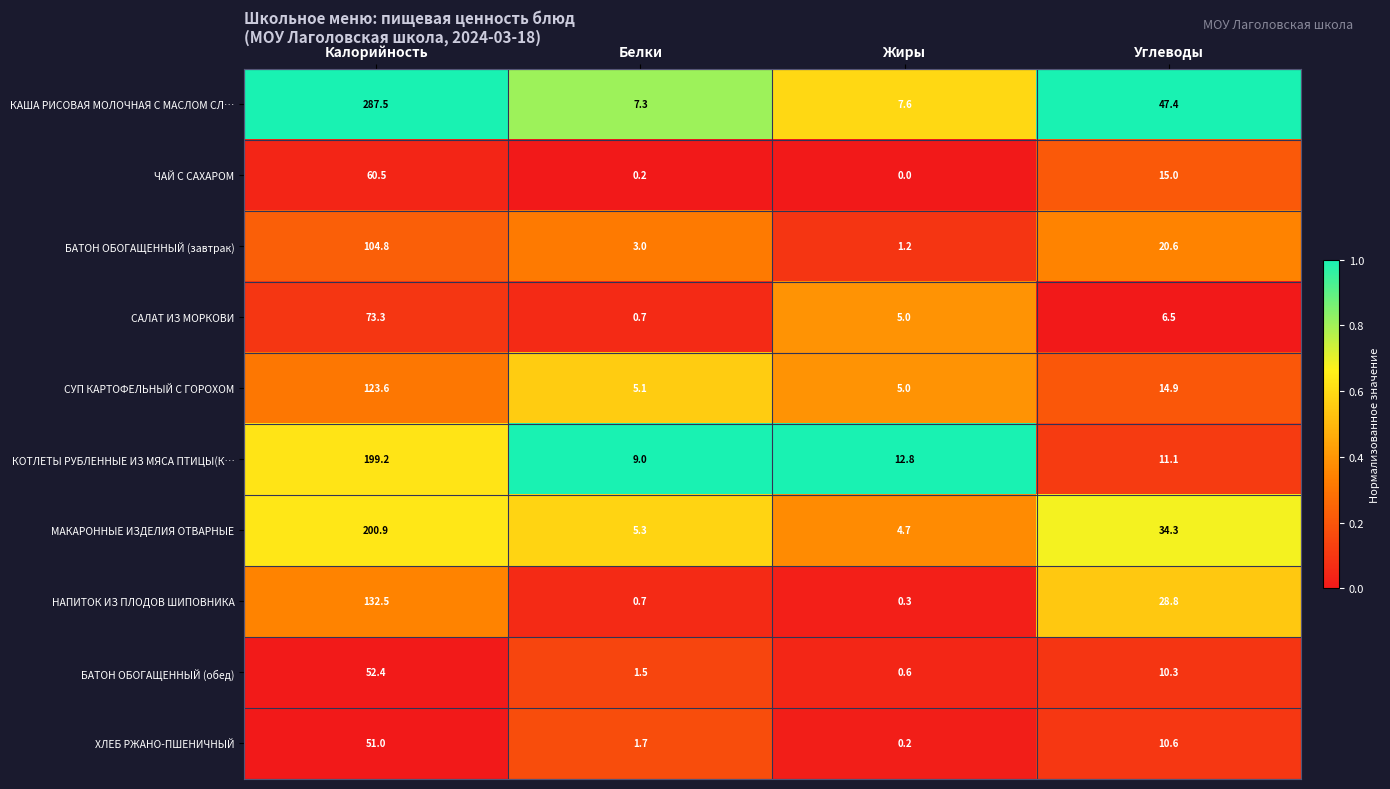

What is the spread (max minus min) of values at Жиры?

12.8